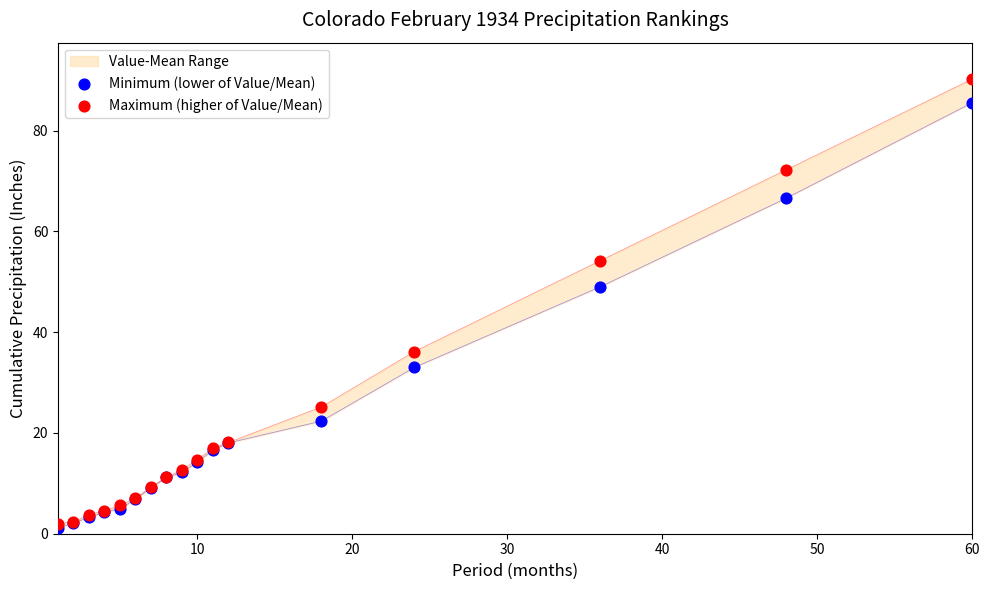

Which series has the largest Y range (max minus min)?

Maximum (higher of Value/Mean)